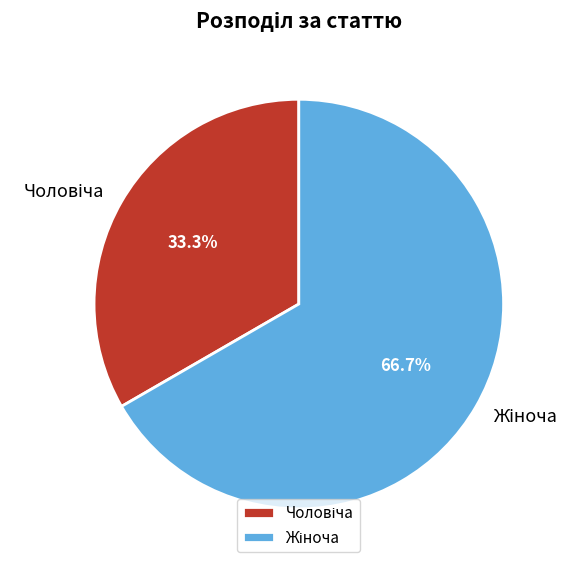

Does any single category account for the majority?

Yes